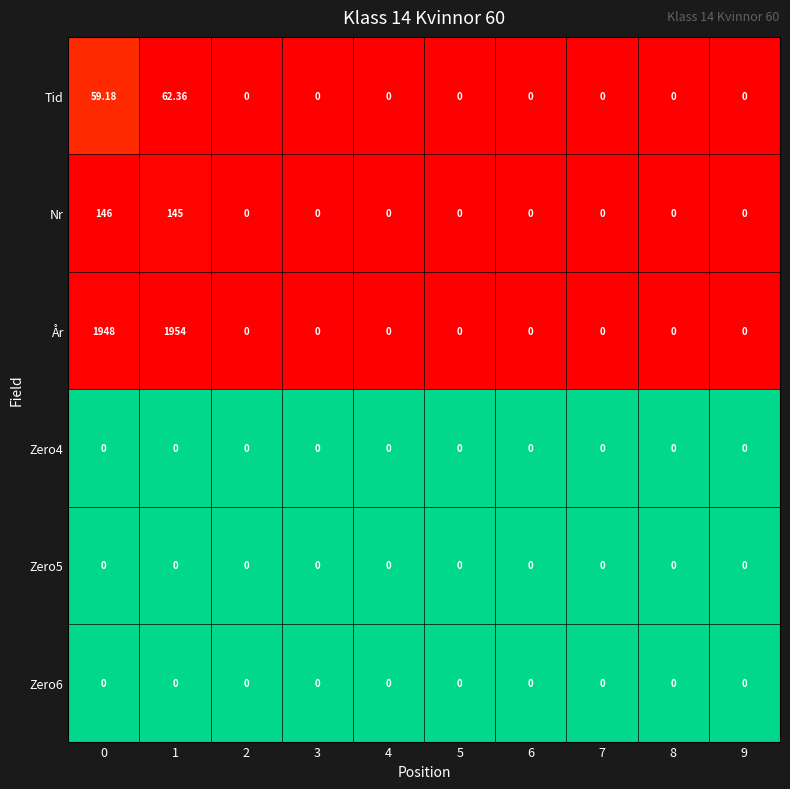

Which series has the largest range (max minus min)?

År